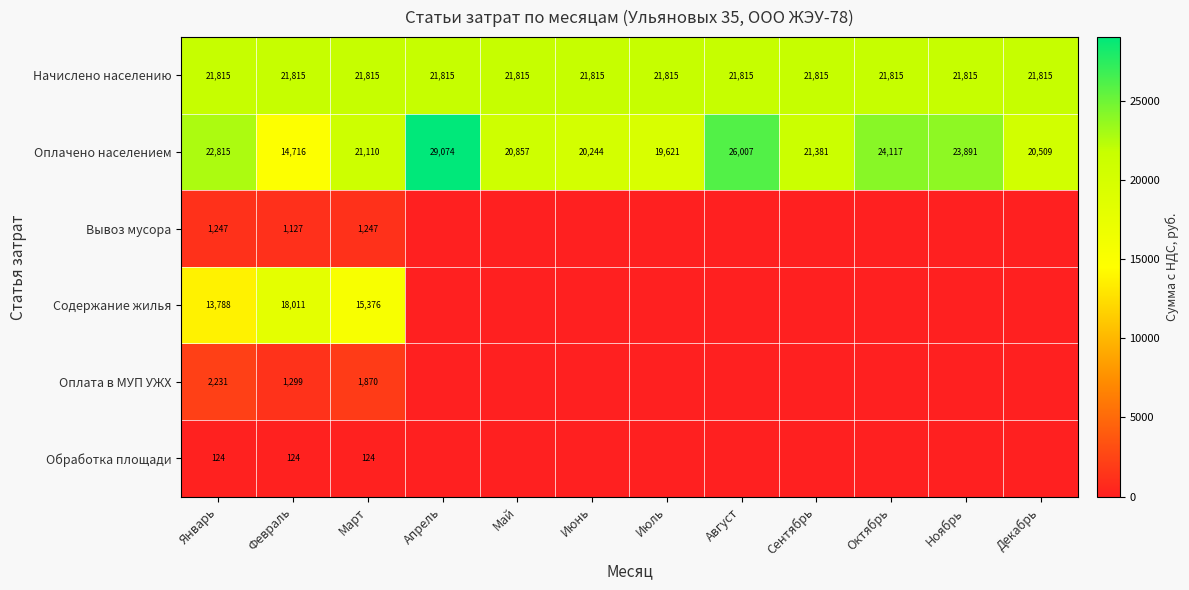

What is the minimum value for Начислено населению?

21815